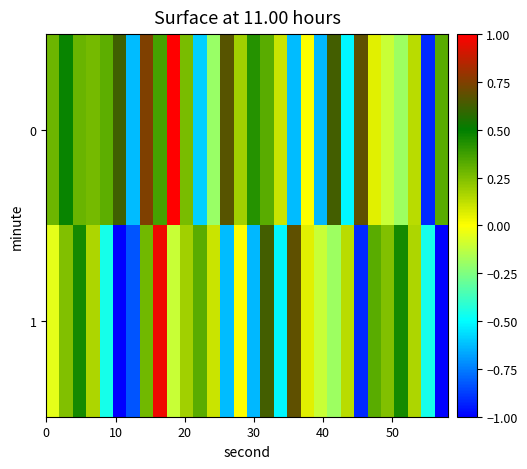

Reading left to right, list all the values displayed in this chart.

0: 0.3	0.5	0.3	0.3	0.3	0.6	-0.6	0.7	0.4	1.0	0.3	-0.6	-0.2	0.7	0.2	0.4	0.3	0.1	-0.6	0.0	-0.6	0.6	-0.5	0.7	0.1	-0.1	-0.2	0.1	-0.9	0.3
1: -0.0	0.2	0.5	0.2	-0.5	-1.0	-0.8	0.3	1.0	-0.1	0.2	0.3	0.1	-0.6	0.0	-0.6	0.6	-0.5	0.7	0.1	-0.1	-0.2	0.1	-0.9	0.3	0.2	0.5	0.2	-0.5	-1.0